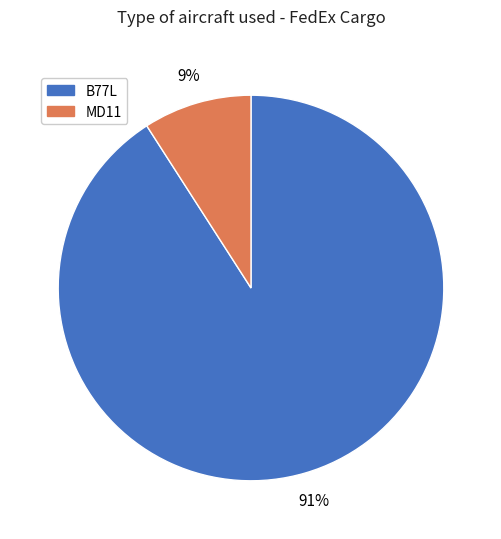

How many slices are in this pie chart?

2